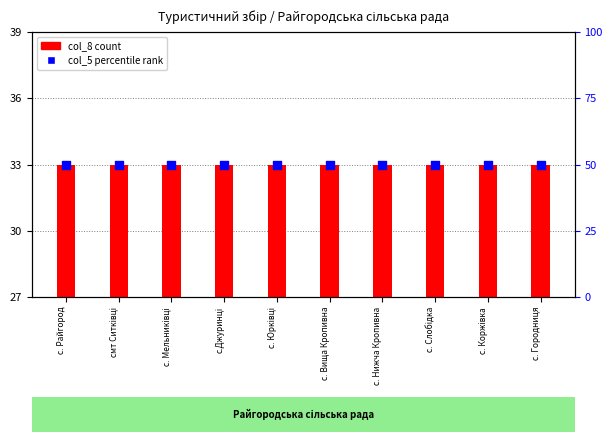

Which series has the widest spread of Y values?

col_8 (дата набрання чинності)